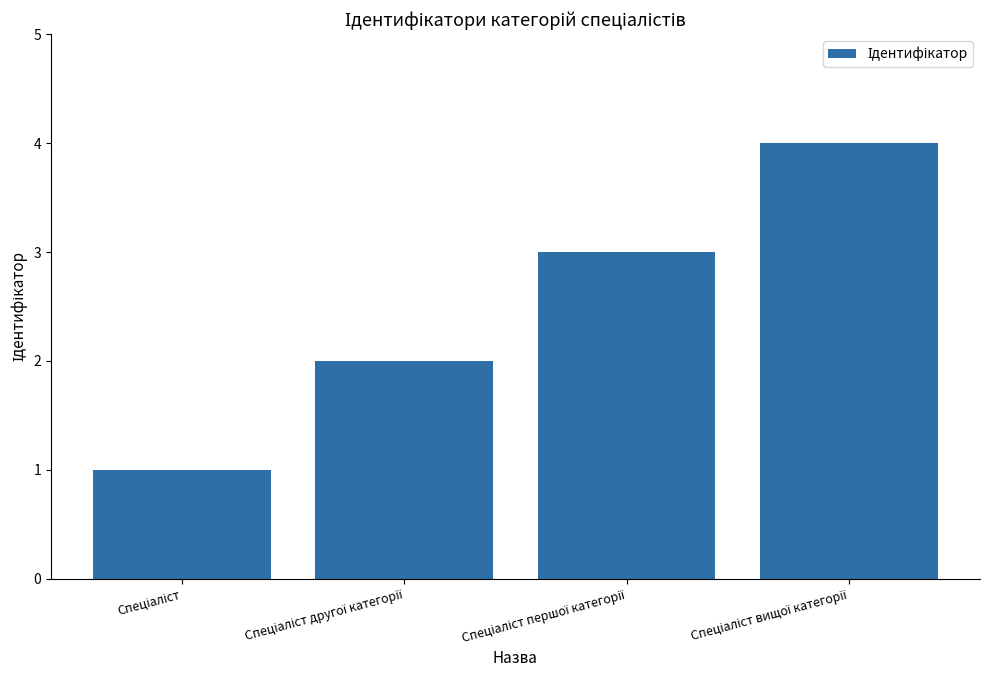

What is the difference between the maximum and minimum values?

3